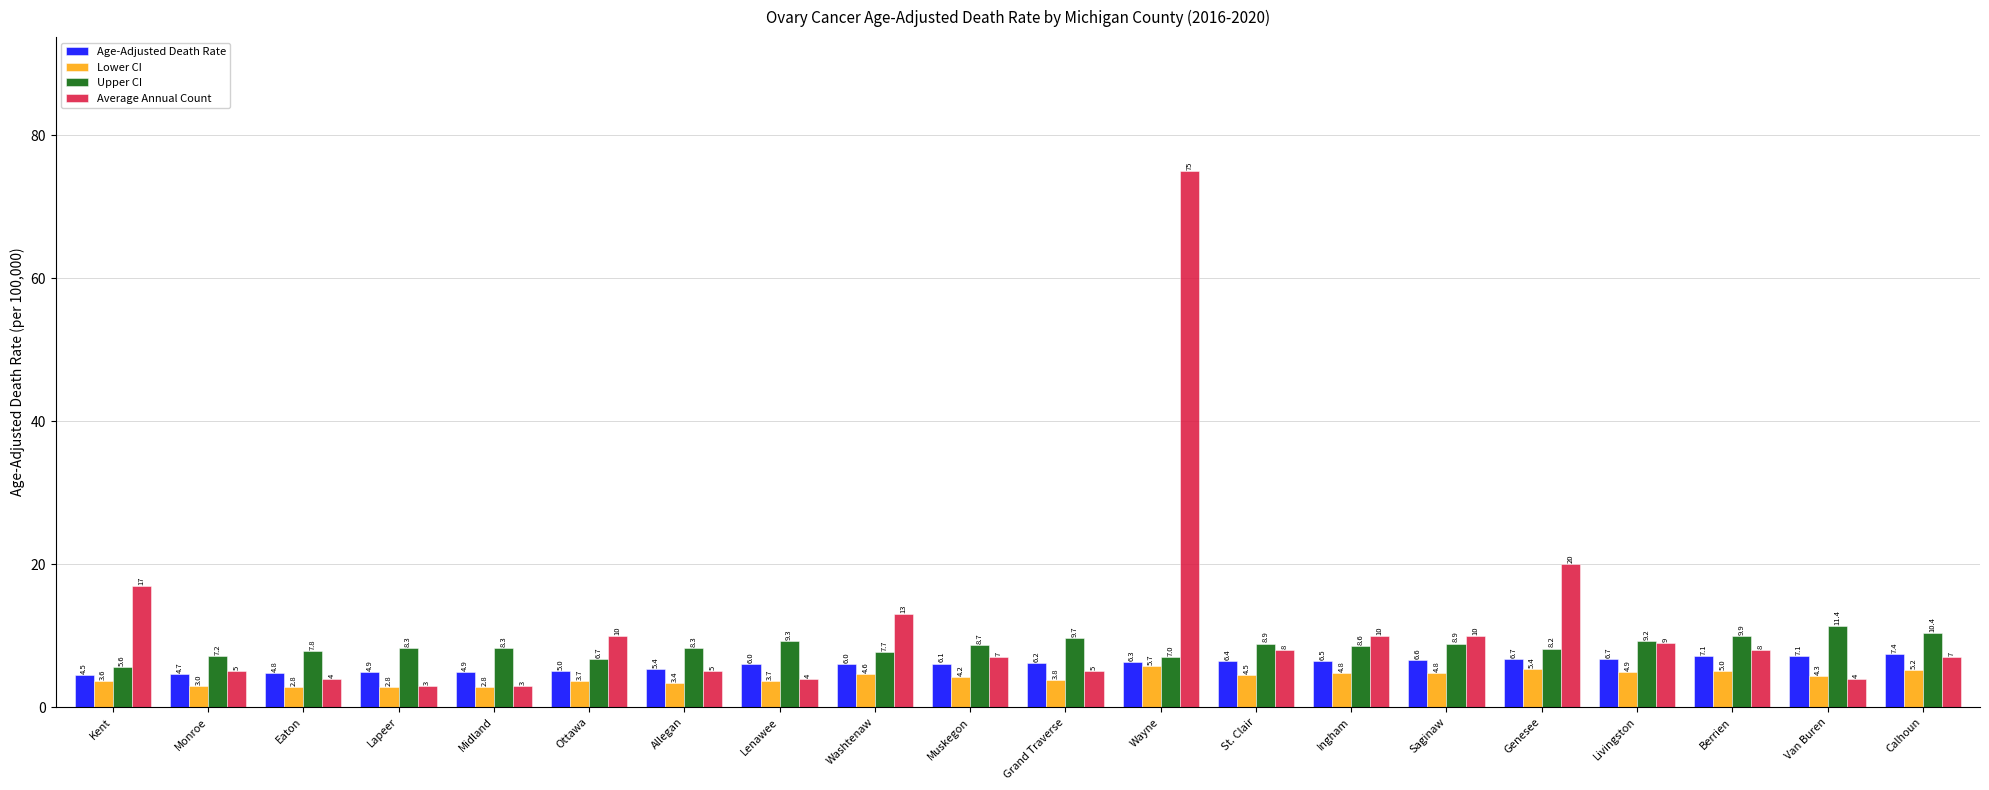

Rank the series at Midland from lowest to highest value.

Lower CI, Average Annual Count, Age-Adjusted Death Rate, Upper CI